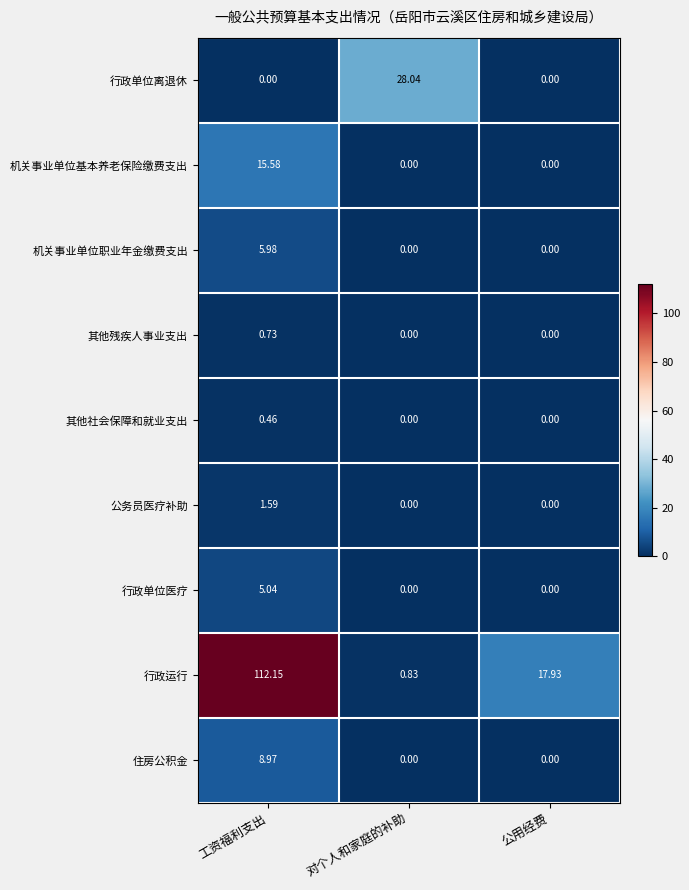

Between 对个人和家庭的补助 and 公用经费, which series saw the biggest shift?

行政单位离退休